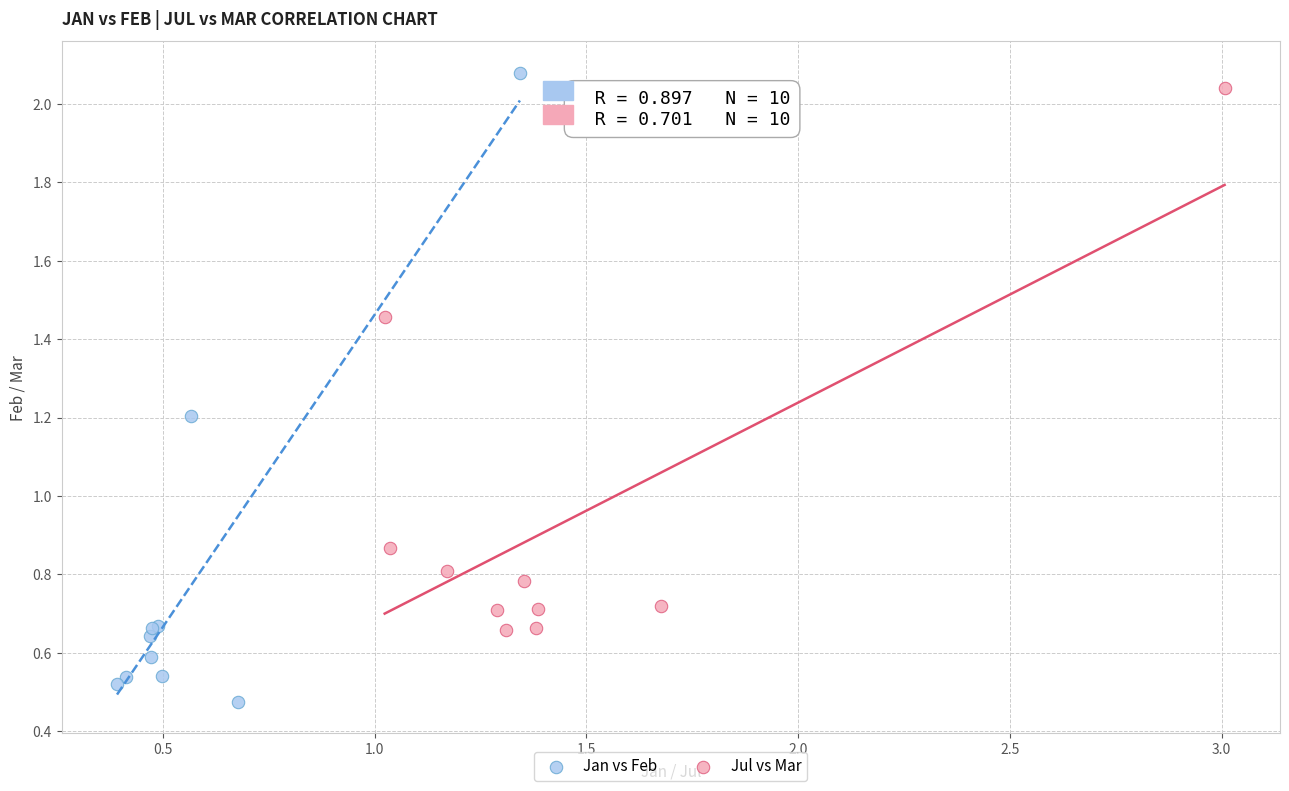

Which series contains the highest Y value?

Jan vs Feb